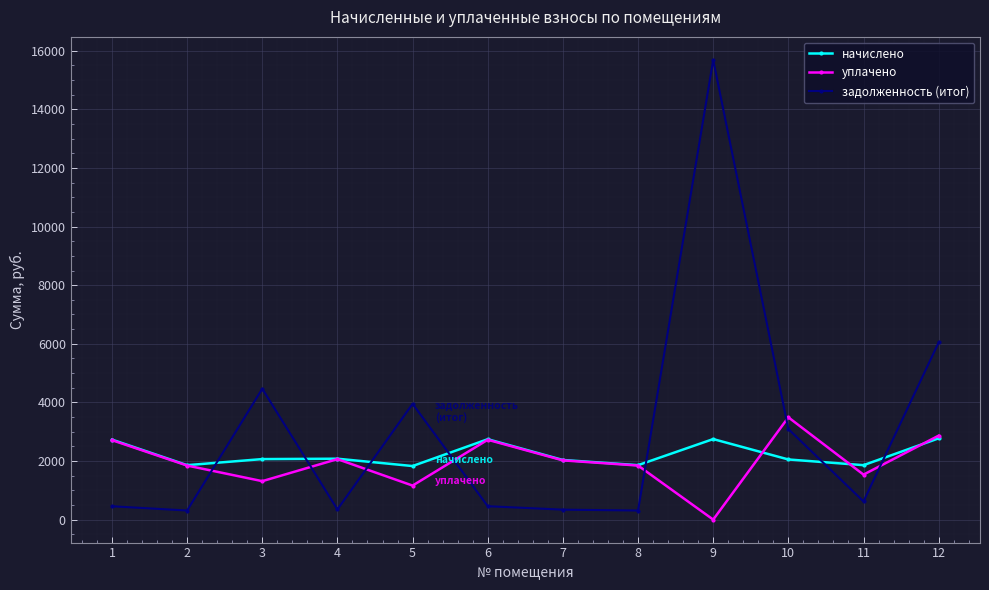

True or false: начислено has a value of 1857.6 at 11.

True